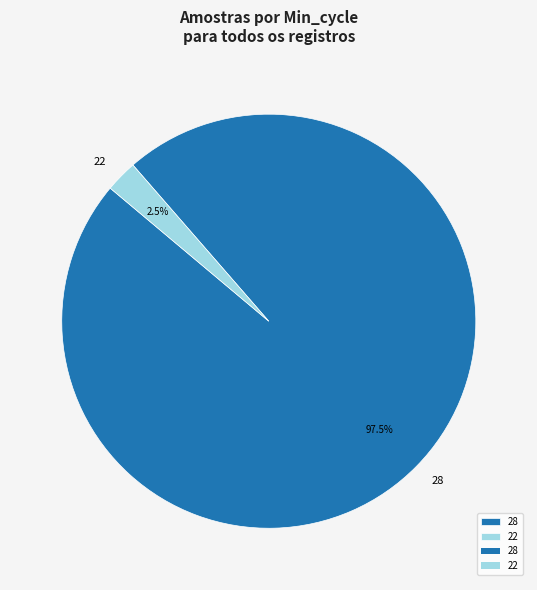

Between 22 and 28, which is larger?

28